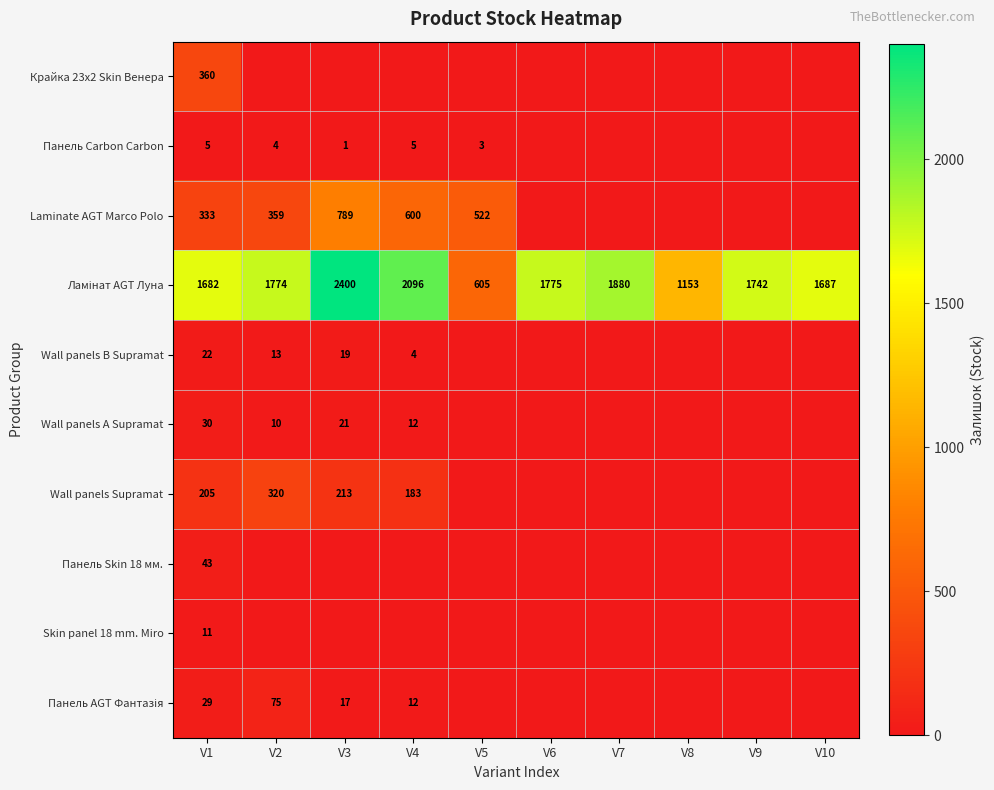

True or false: Wall panels Supramat has a value of 213 at V3.

True